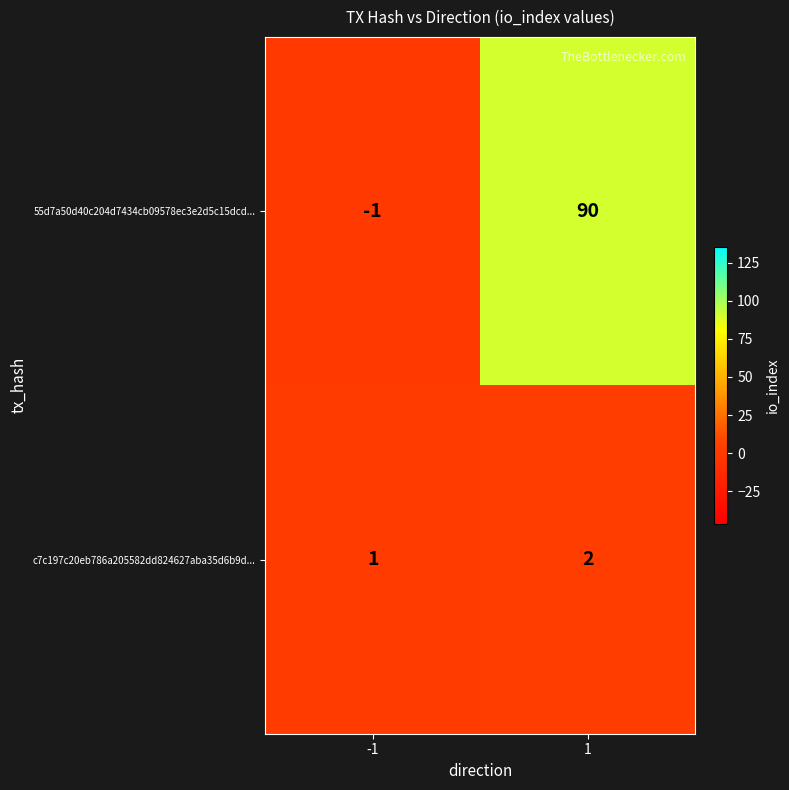

What is the difference between the highest and lowest values at 1?

88